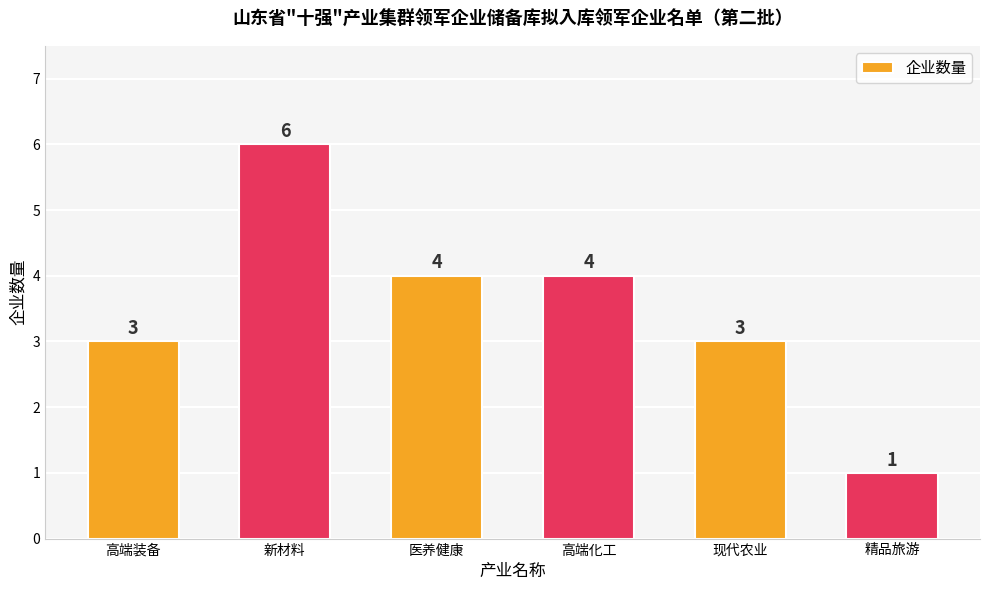

What is the greatest value displayed?

6